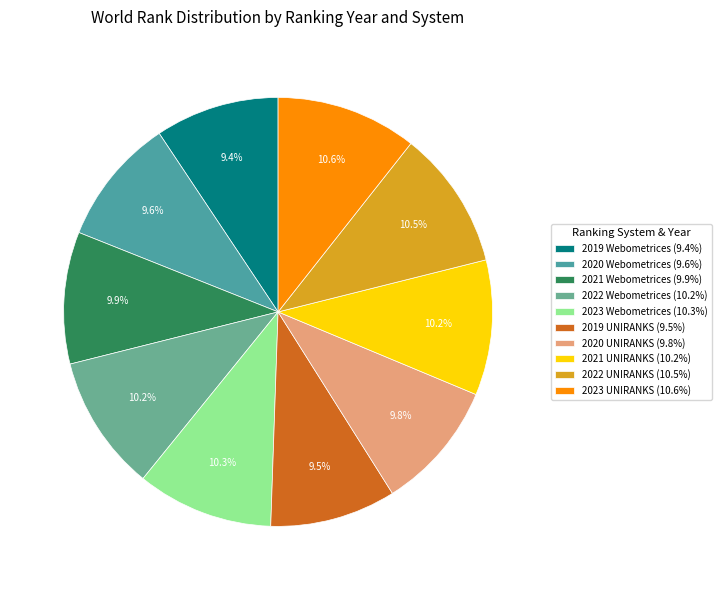

How many slices are in this pie chart?

10